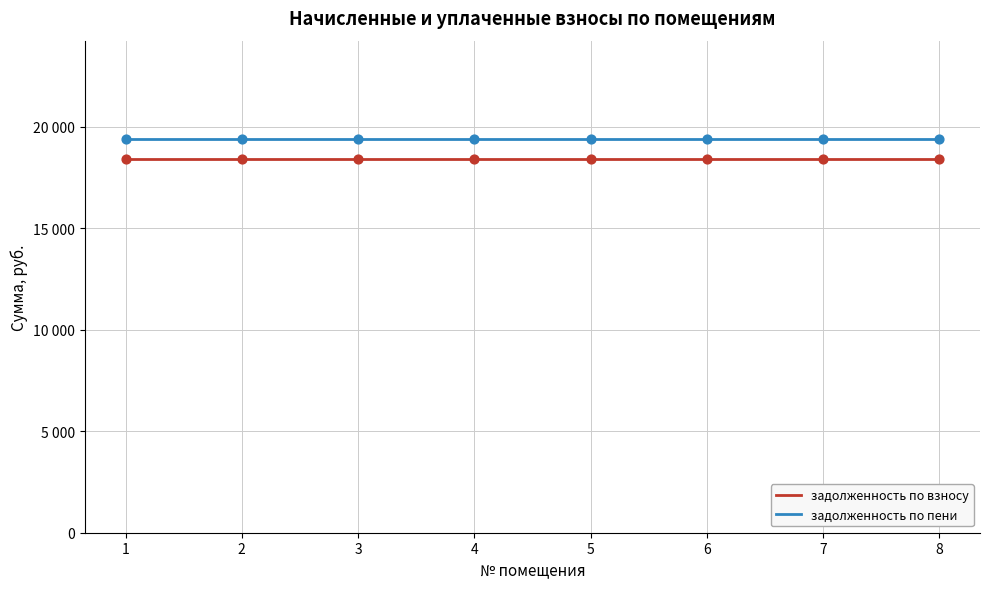

At which category is the sum across all series the highest?

1